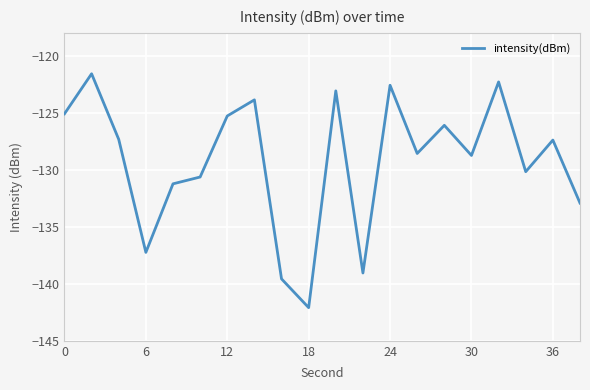

What is the greatest value displayed?

-121.6